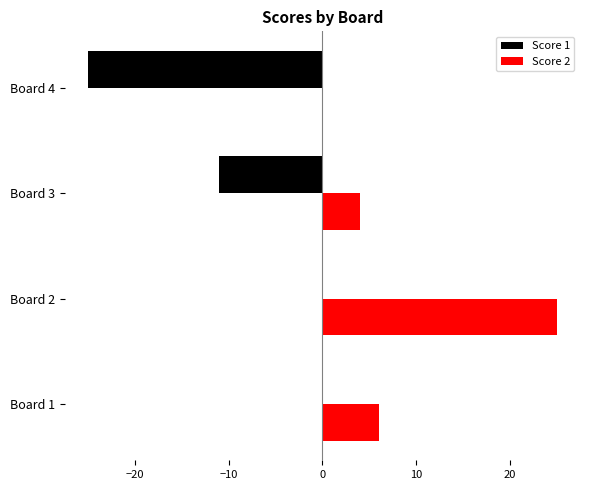

What is the maximum value shown in the chart?

25